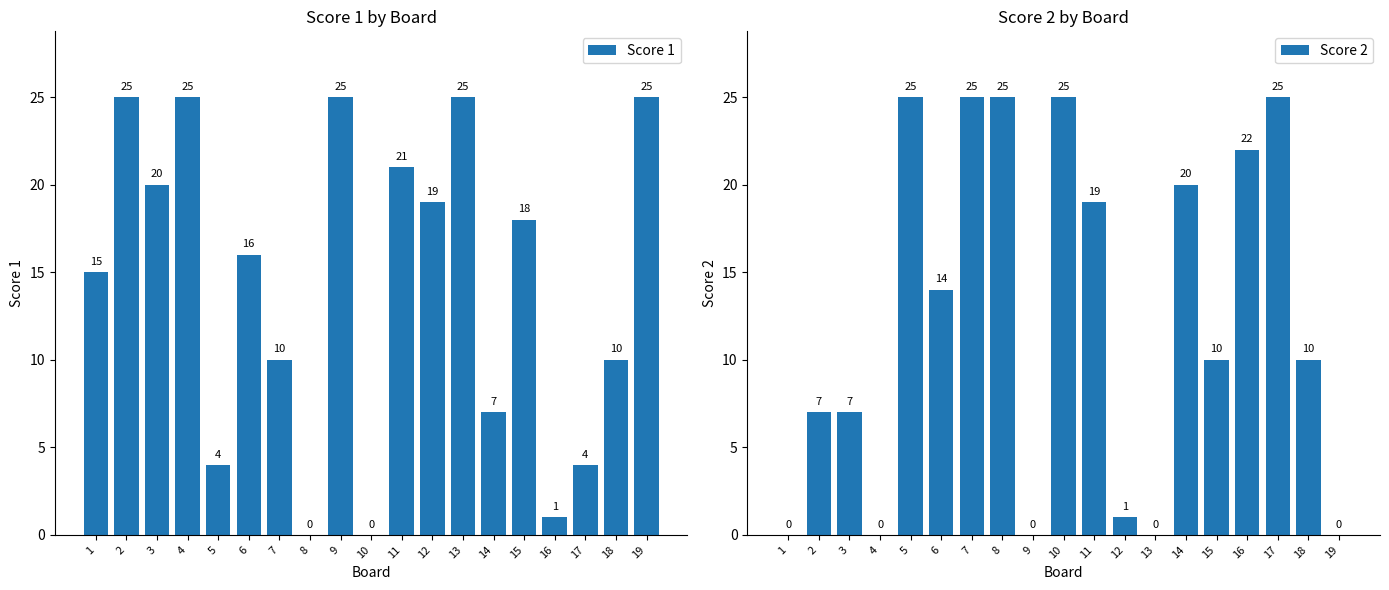

What is the difference between the Score 1 values at 10 and 9?

25